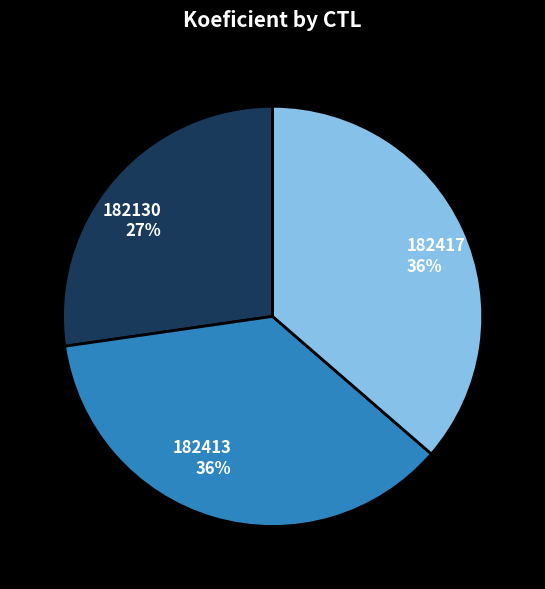

Is it true that 182417 is 36% of the pie?

True